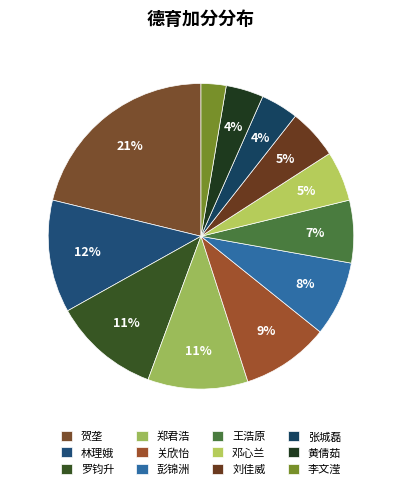

Count the number of slices in the pie.

12